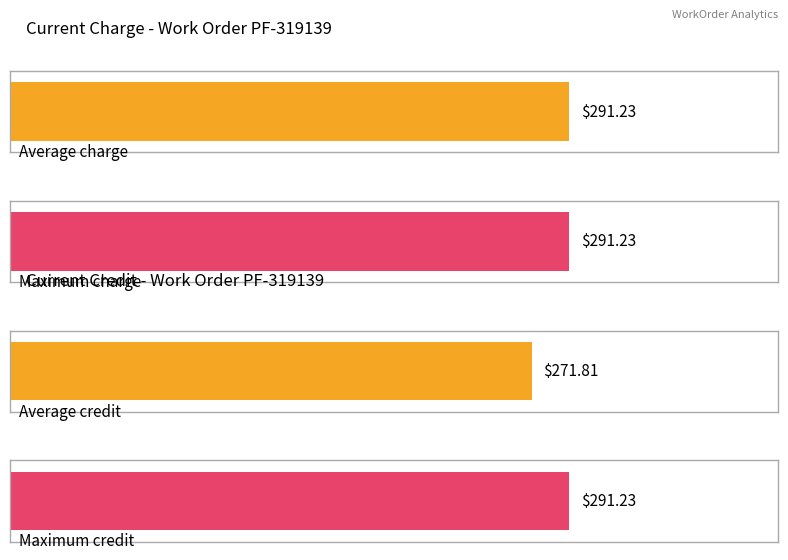

List the series in order of their peak value, lowest first.

Current Charge, Current Credit